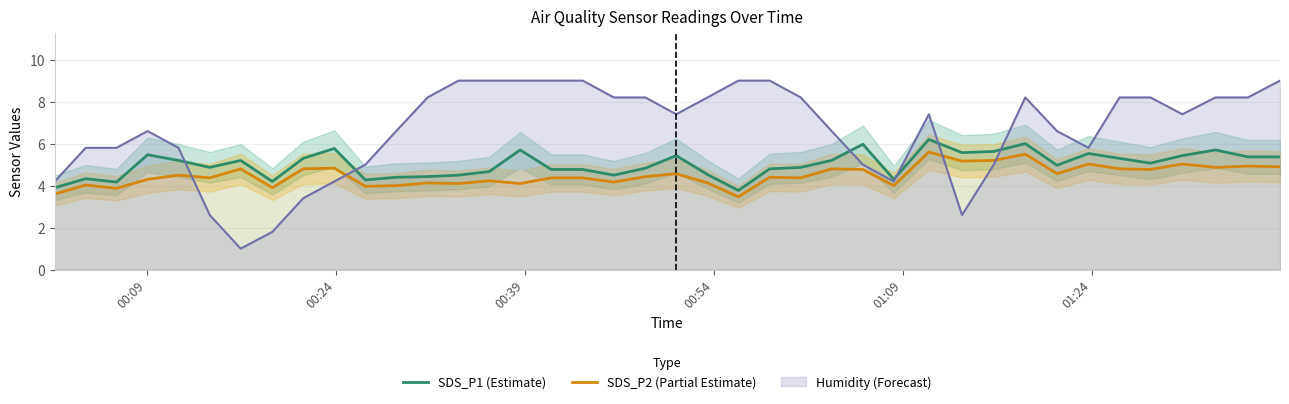

Does the chart display data point markers on the line(s)?

No